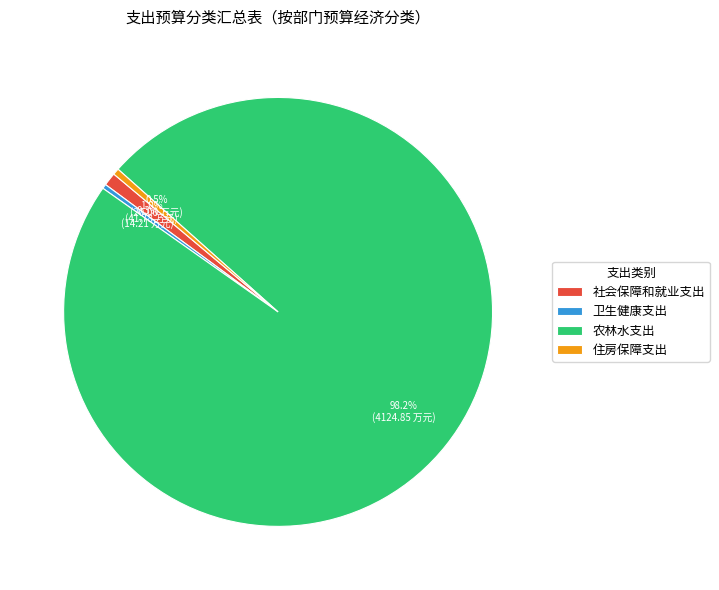

True or false: 农林水支出 accounts for 98% of the total.

True